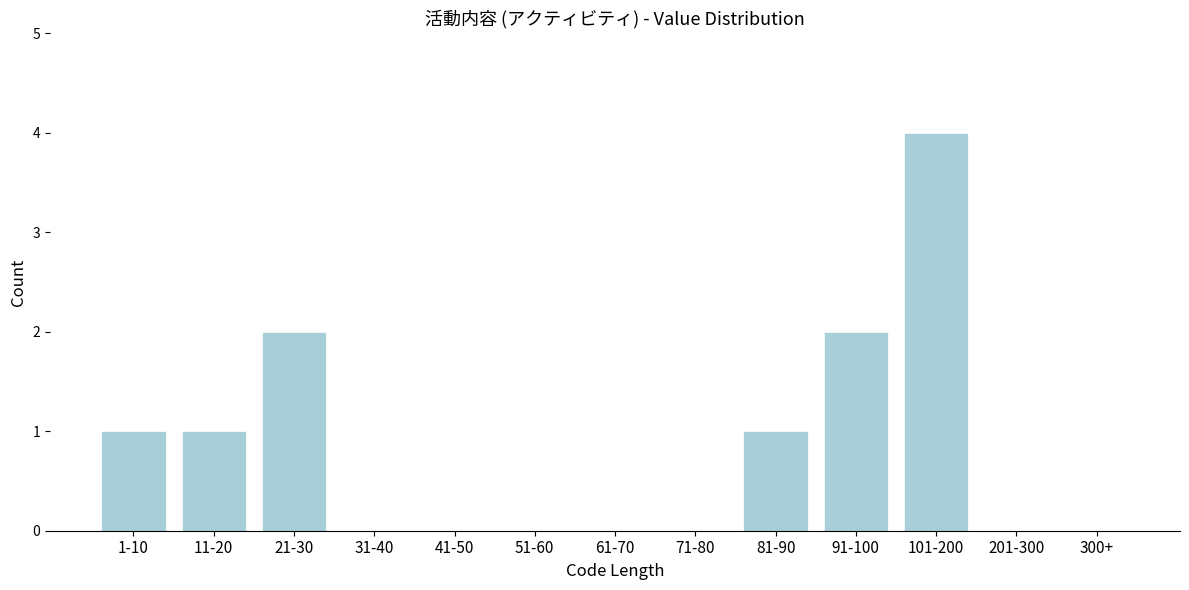

Reading left to right, what are all the values shown in this chart?

1-10=1	11-20=1	21-30=2	31-40=0	41-50=0	51-60=0	61-70=0	71-80=0	81-90=1	91-100=2	101-200=4	201-300=0	300+=0